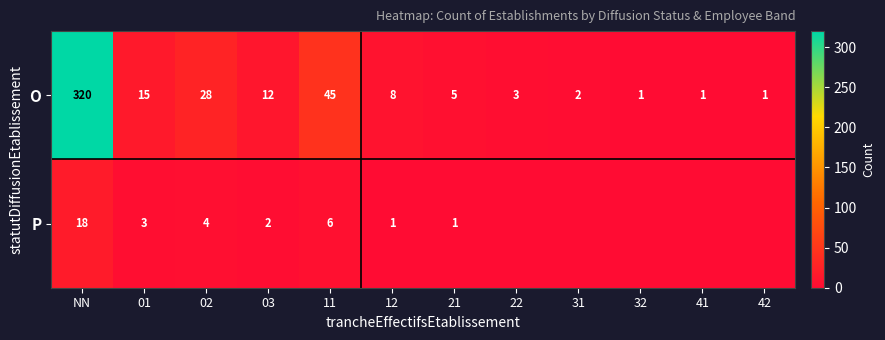

Is it true that P equals 3 at 03?

False